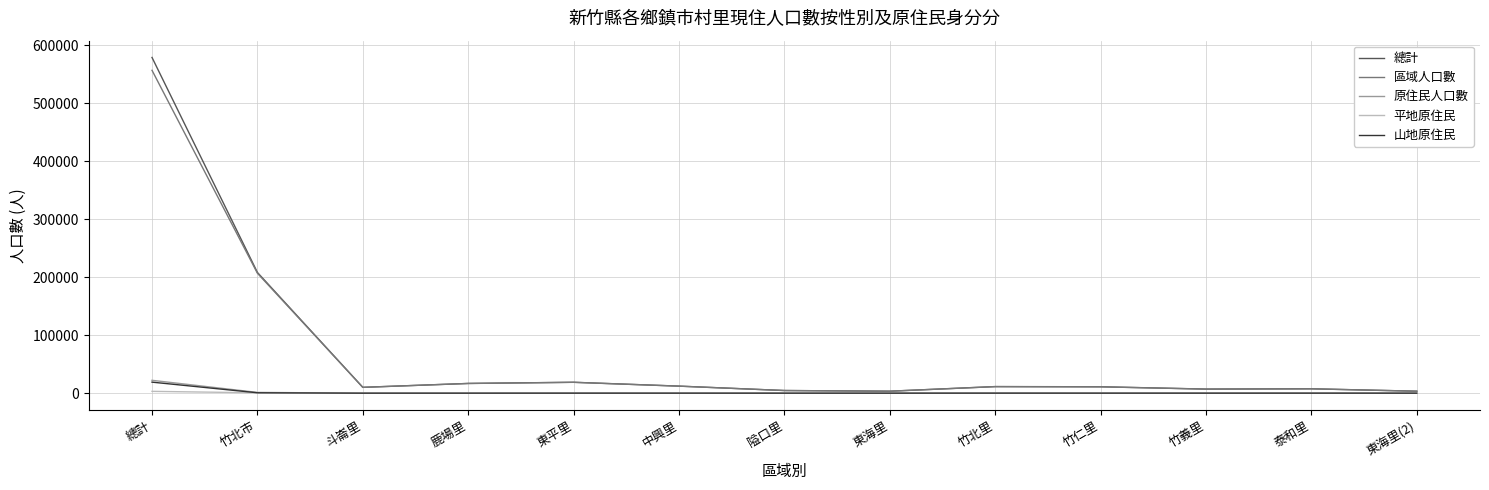

Between 總計 and 竹義里, which series saw the biggest shift?

總計